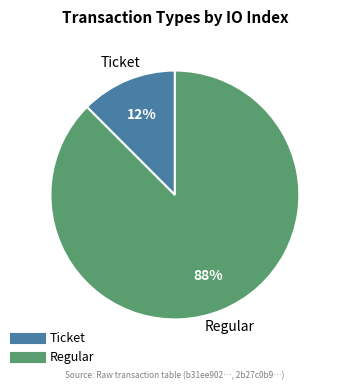

Rank the categories by value from lowest to highest.

Ticket, Regular